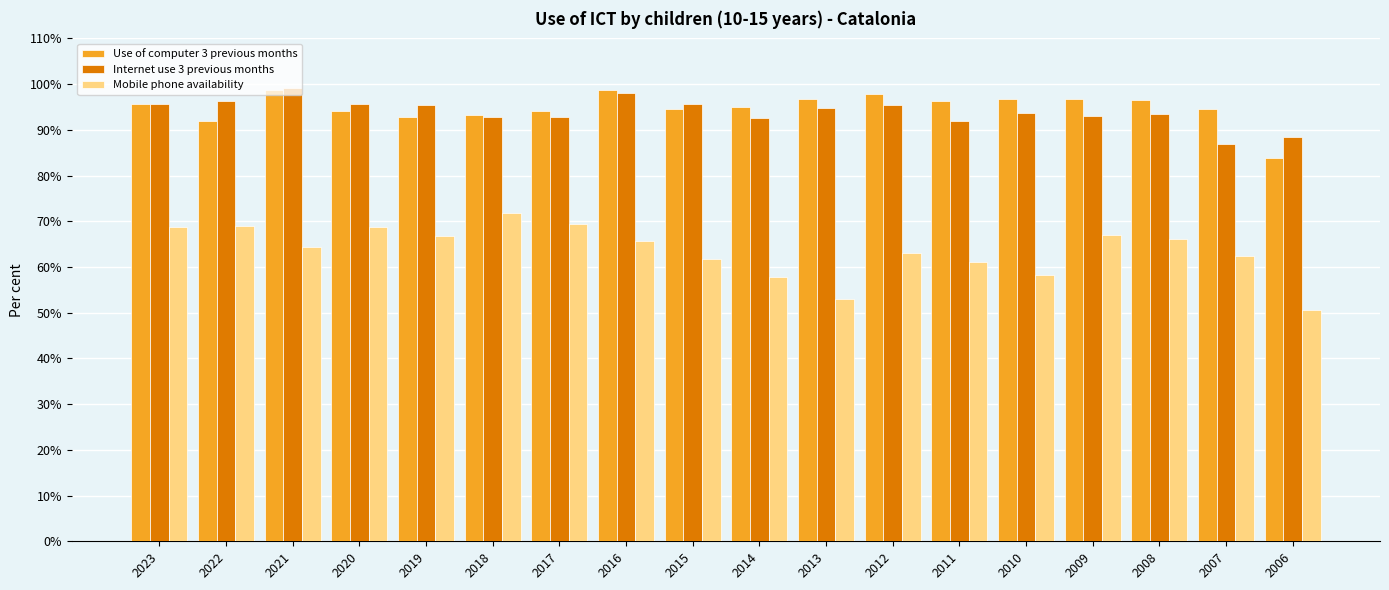

What is the difference between the second highest and second lowest values in the Mobile phone availability series?

16.3